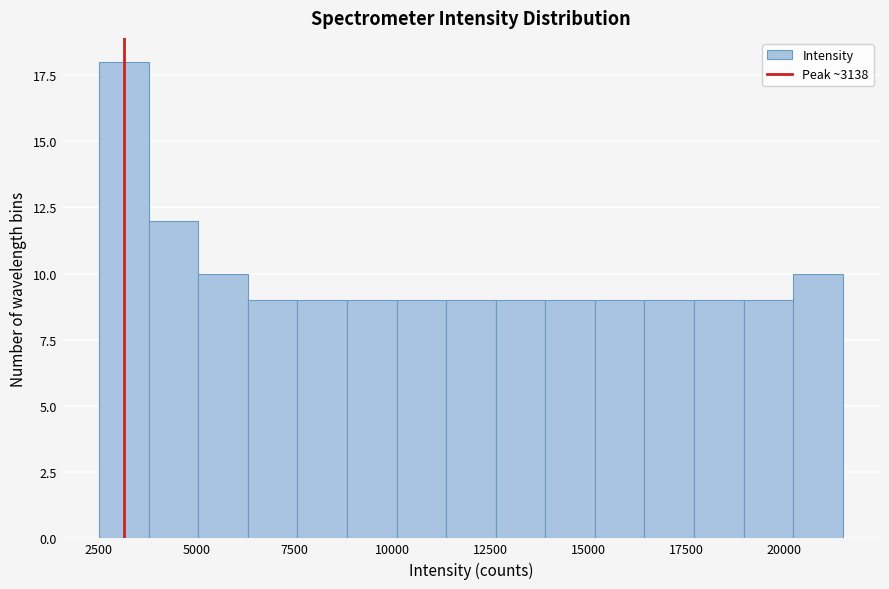

Around what value on the x-axis is the tallest bar? Give the approximate position of its centre, as read against the axis.

3000